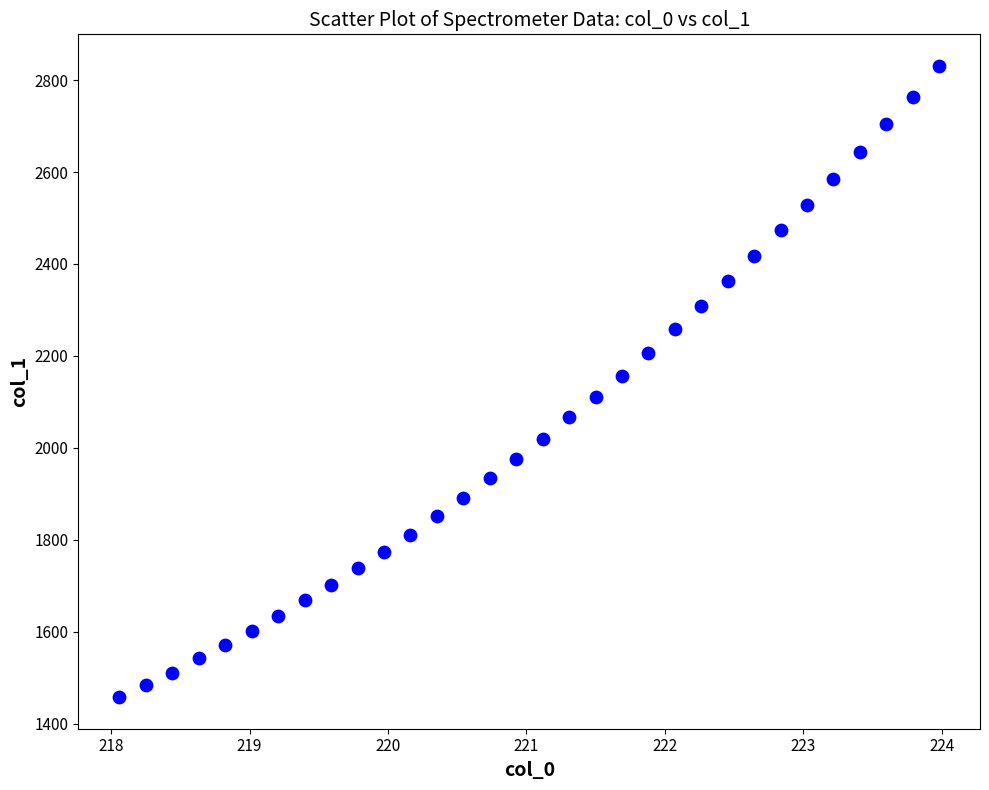

What is the range of Y values (max minus min)?

1373.1